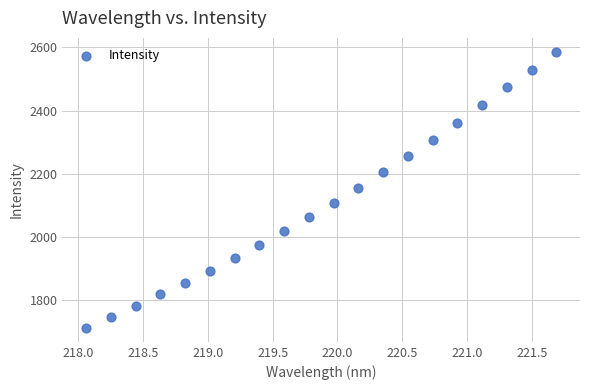

What is the range of X values (max minus min)?

3.6